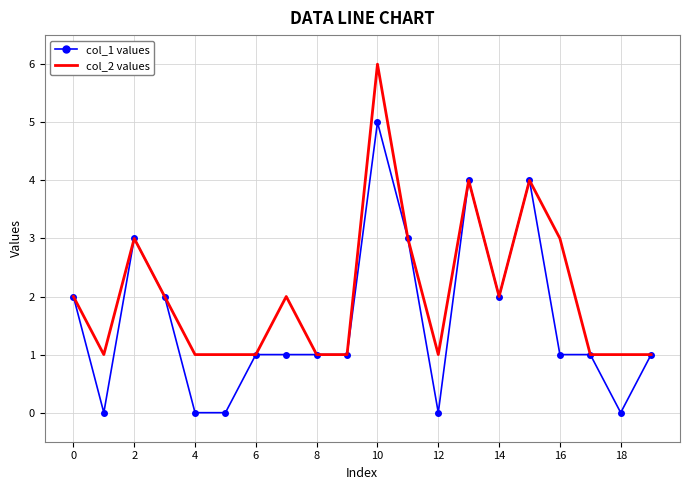

What is the maximum value shown in the chart?

6